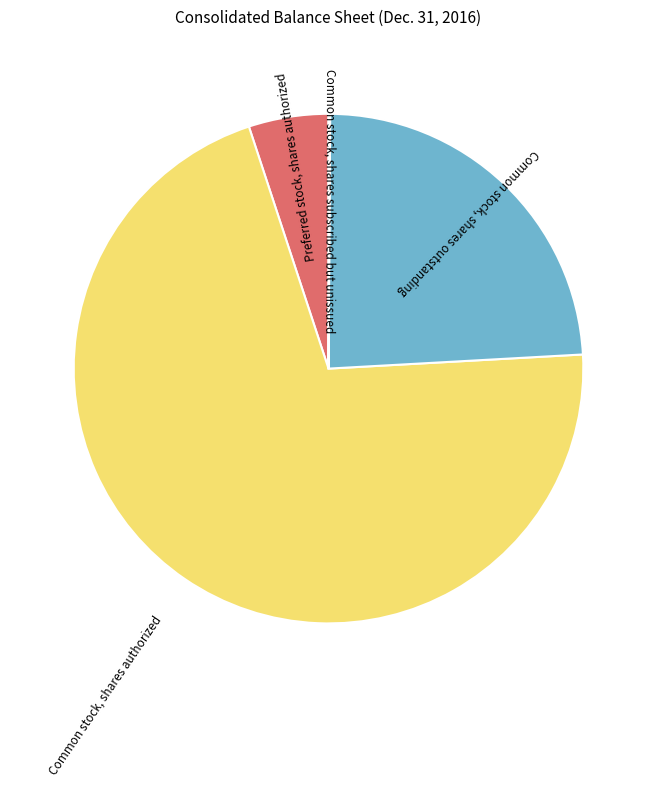

Is the sum of Common stock, shares authorized and Common stock, shares outstanding greater than half?

Yes